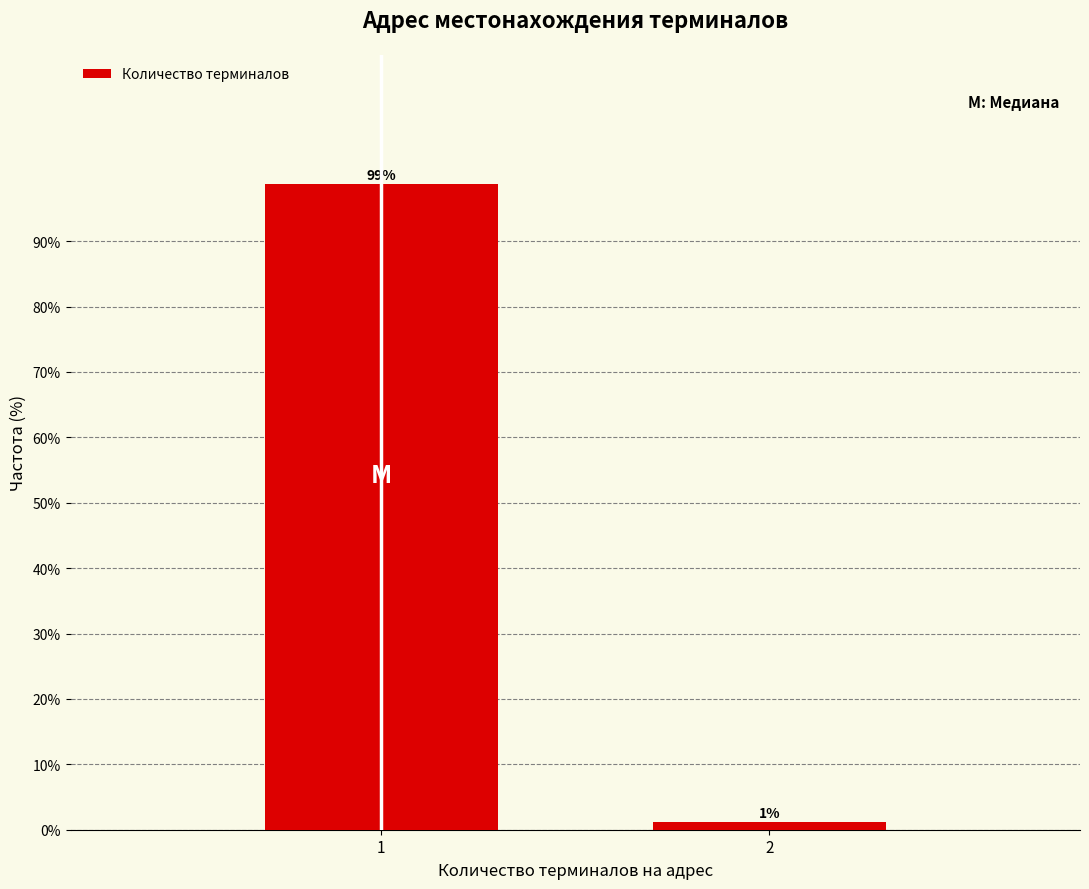

What is the value of the 1st bar from the left?

98.8